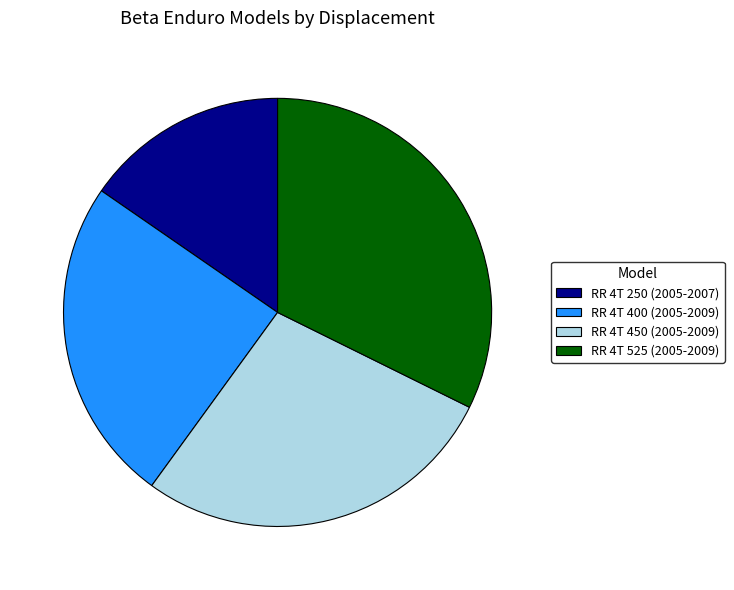

Rank the categories by value from lowest to highest.

RR 4T 250 (2005-2007), RR 4T 400 (2005-2009), RR 4T 450 (2005-2009), RR 4T 525 (2005-2009)